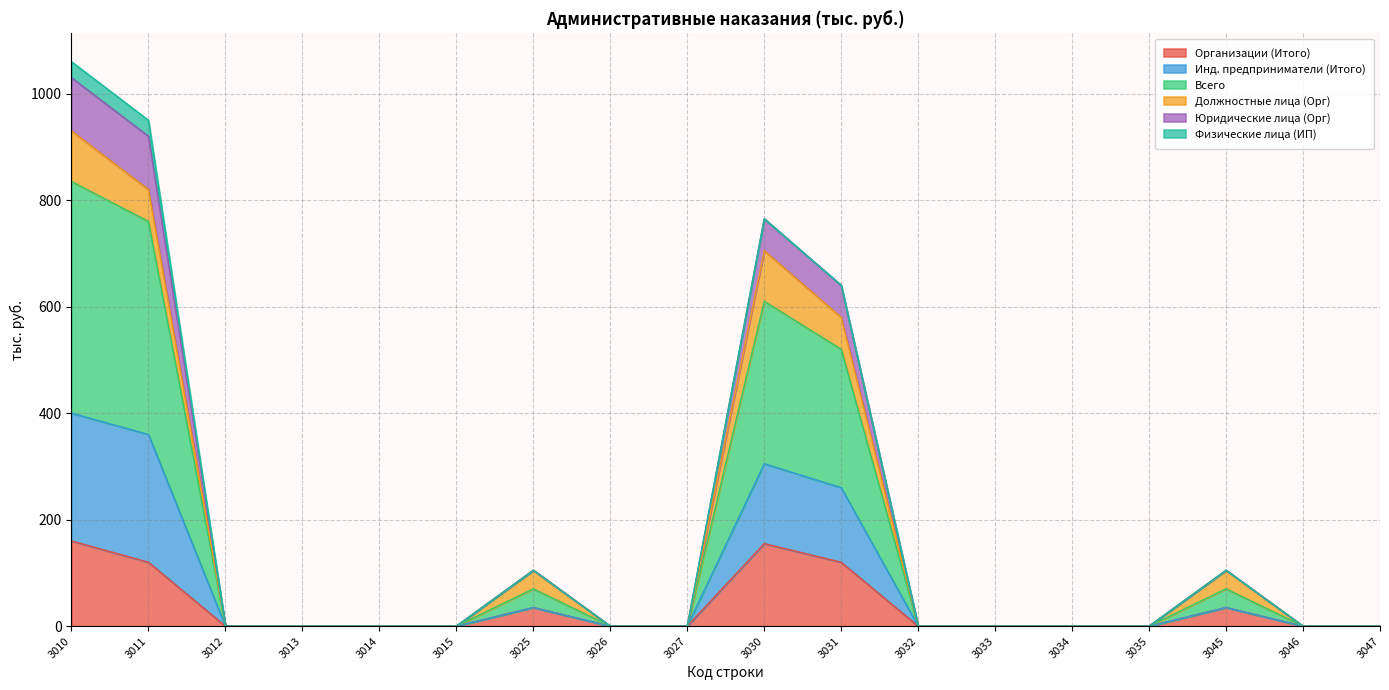

What is the total value across all series at 3031?

640